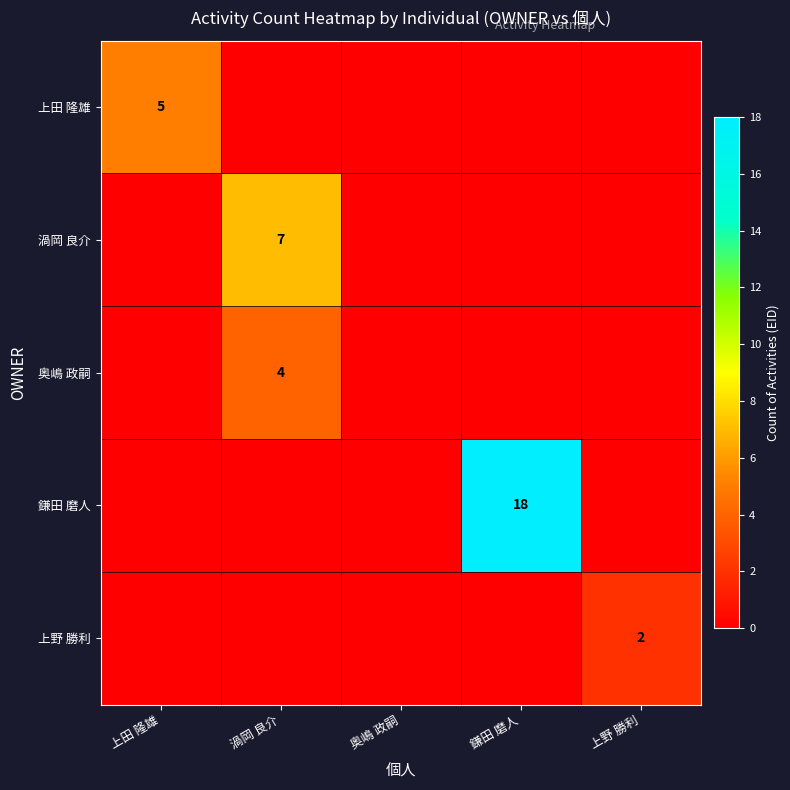

Is it true that 上田 隆雄 equals 3 at 上田 隆雄?

False